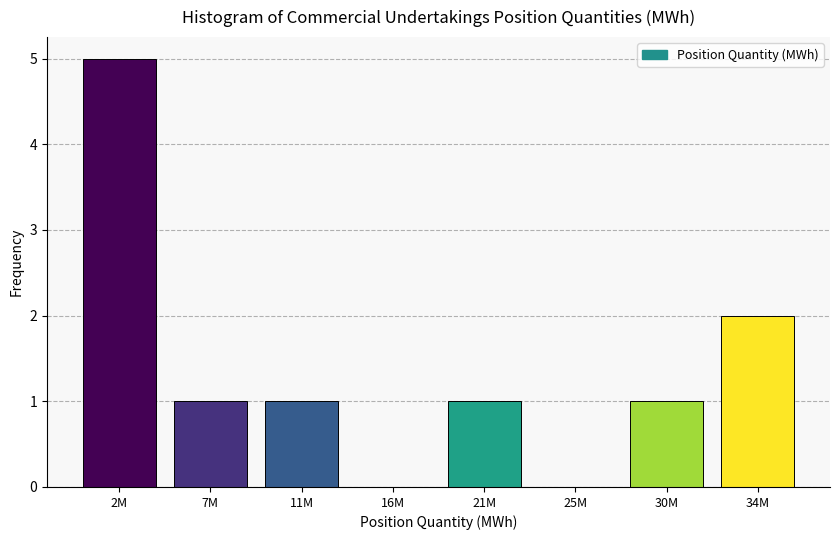

Reading left to right, list all the values displayed in this chart.

2M=5	7M=1	11M=1	16M=0	21M=1	25M=0	30M=1	34M=2